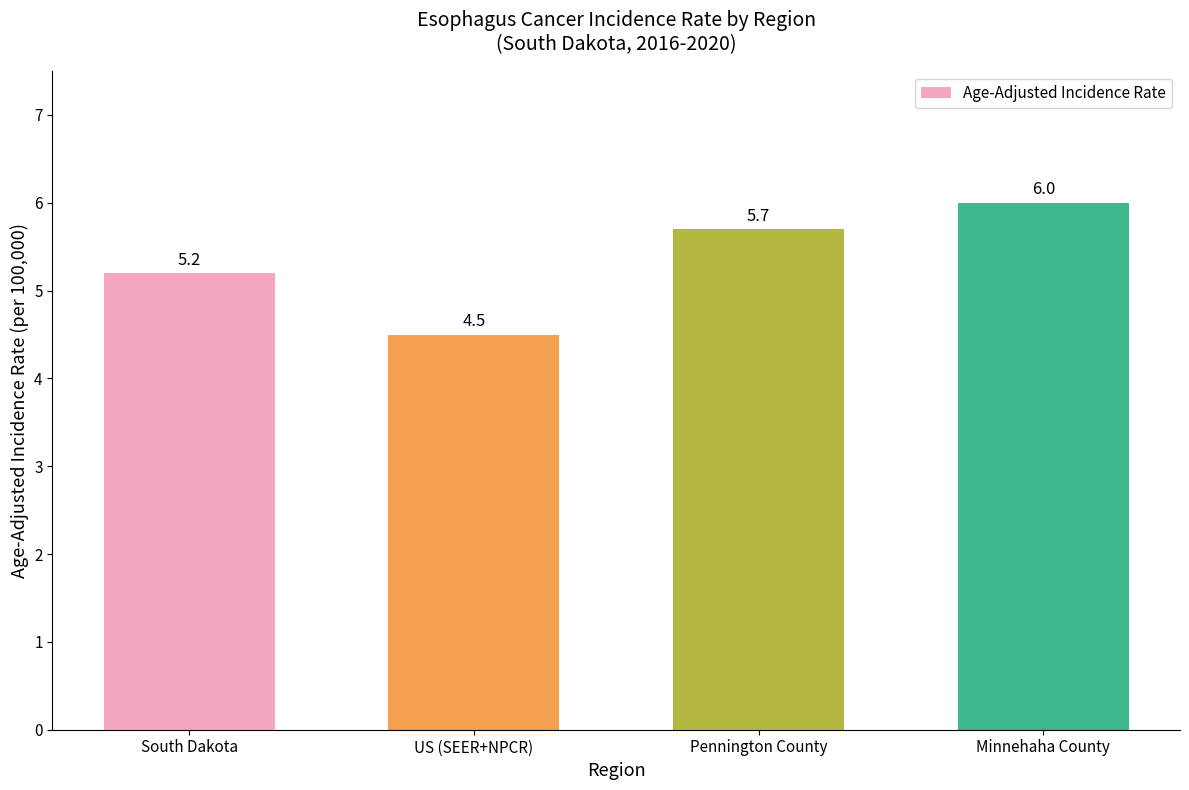

Rank the categories by value from highest to lowest.

Minnehaha County, Pennington County, South Dakota, US (SEER+NPCR)